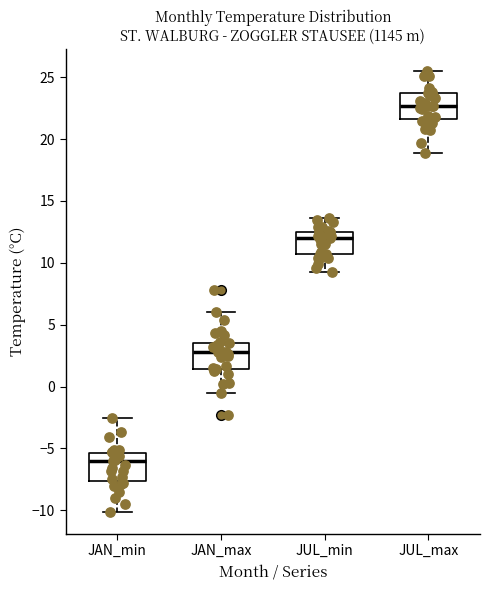

Reading left to right, read every box against the y-axis: the position of its median line, the range the box covers, and the ends of its whiskers. The values are not printed on the chart, so give them approximately, as read against the axis.

JAN_min: median -6.0, box -7.5 to -5.5, whiskers -10.0 to -2.5
JAN_max: median 3.0, box 1.5 to 3.5, whiskers -0.5 to 6.0
JUL_min: median 12.0, box 10.5 to 12.5, whiskers 9.5 to 13.5
JUL_max: median 22.5, box 21.5 to 24.0, whiskers 19.0 to 25.5